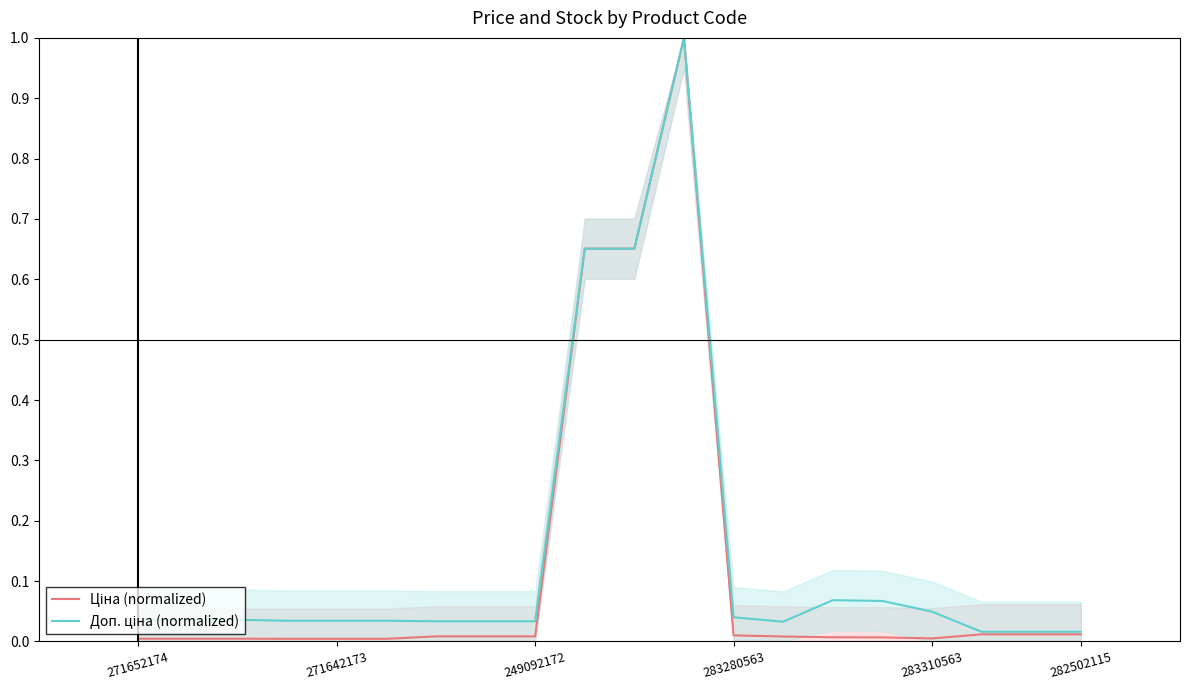

Rank the series at 283280563 from lowest to highest value.

Ціна (normalized), Доп. ціна (normalized)